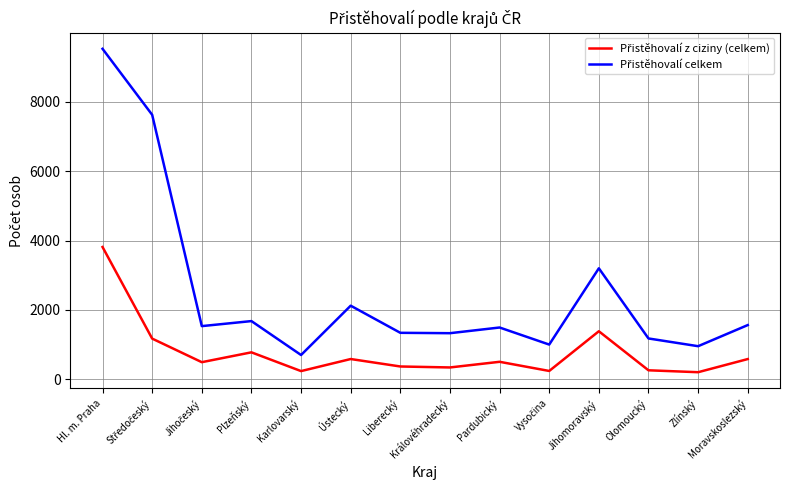

What is the difference between the highest and lowest values at Královéhradecký?

988